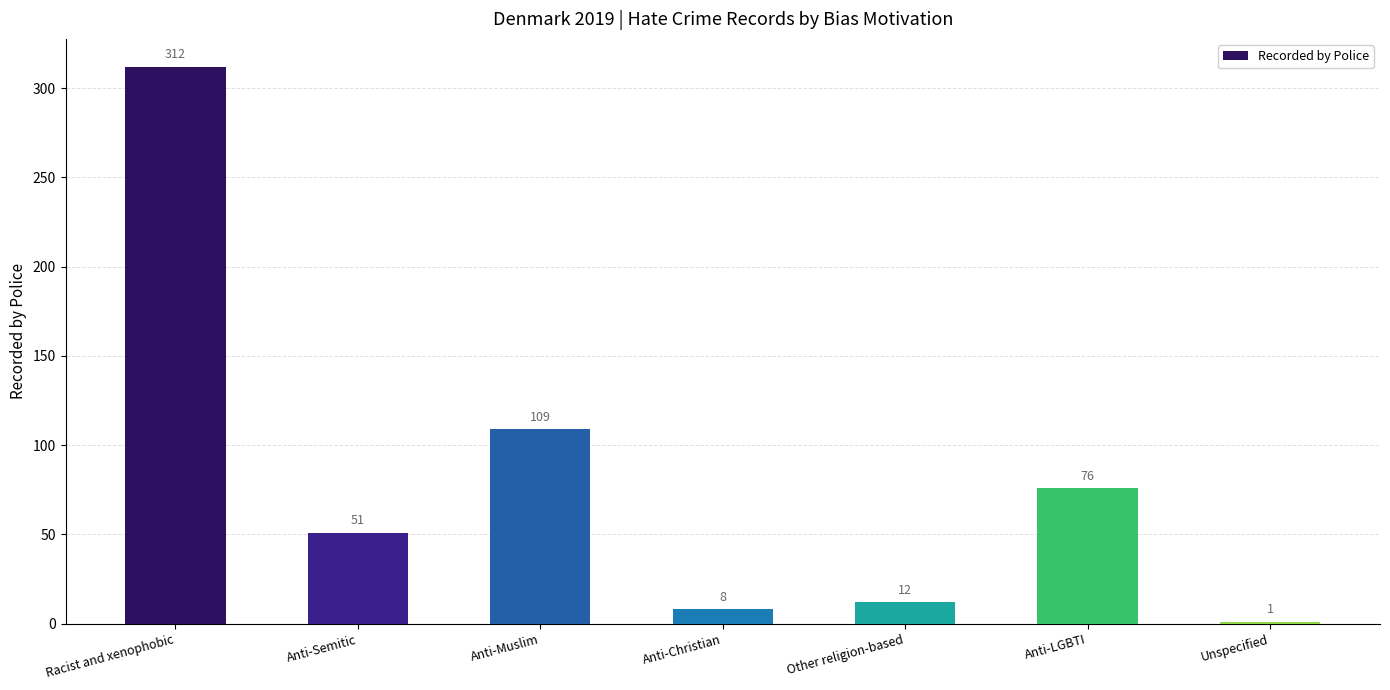

Rank the categories by value from highest to lowest.

Racist and xenophobic, Anti-Muslim, Anti-LGBTI, Anti-Semitic, Other religion-based, Anti-Christian, Unspecified